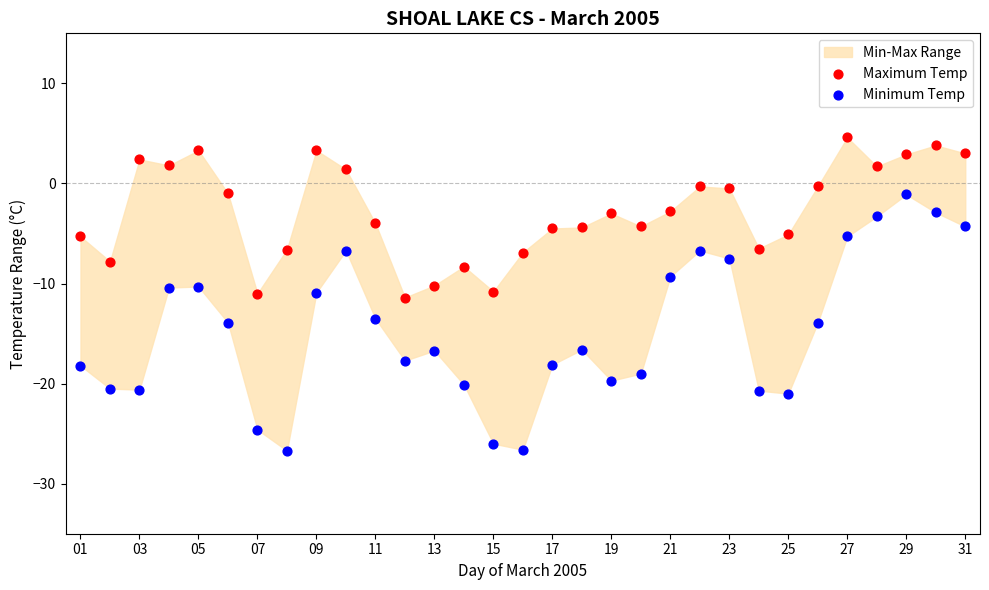

Across all data points, what is the range of Y values (max minus min)?

31.3